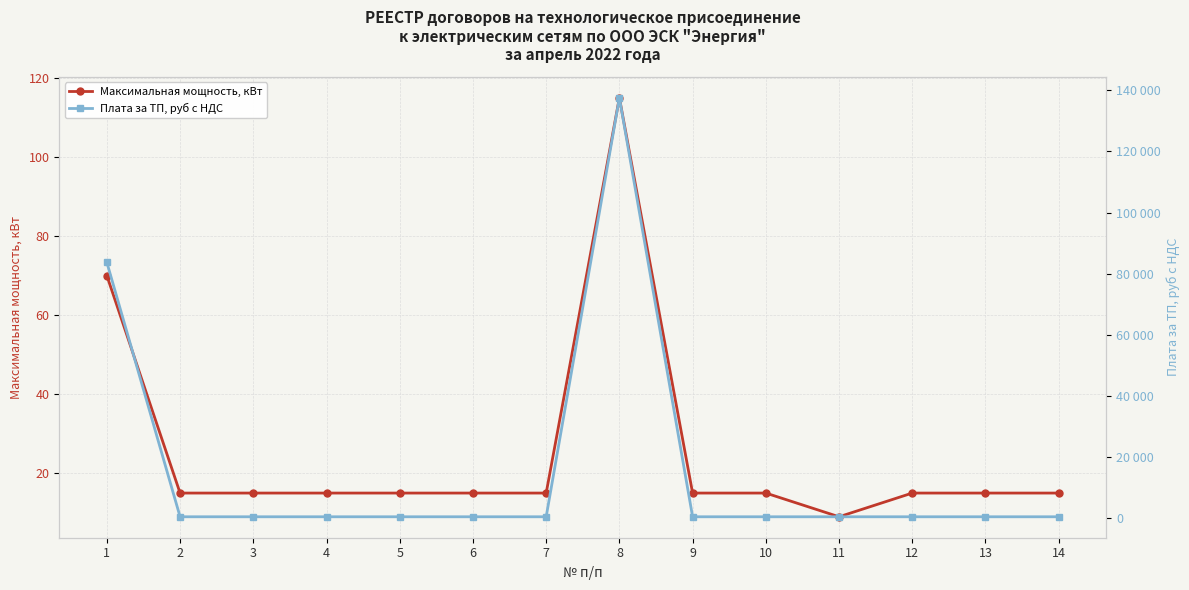

Where is the first local minimum for Максимальная мощность, кВт?

11